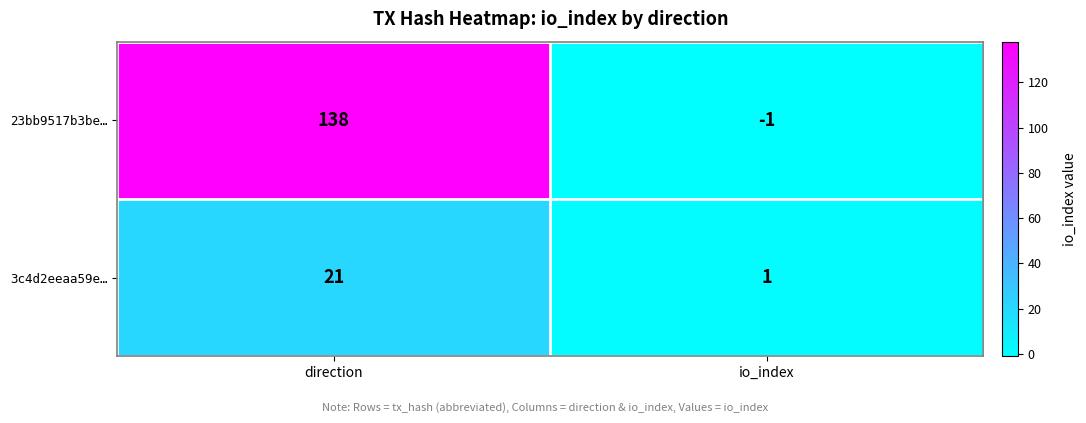

Rank the series at io_index from lowest to highest value.

23bb9517b3be…, 3c4d2eeaa59e…